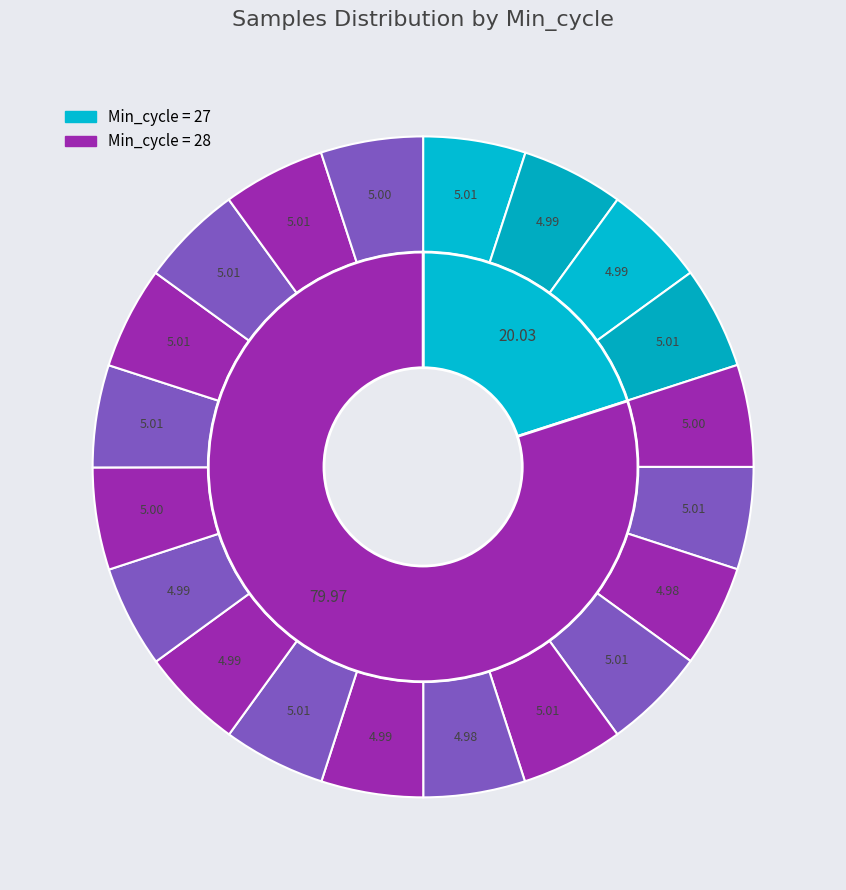

Count the number of slices in the pie.

20